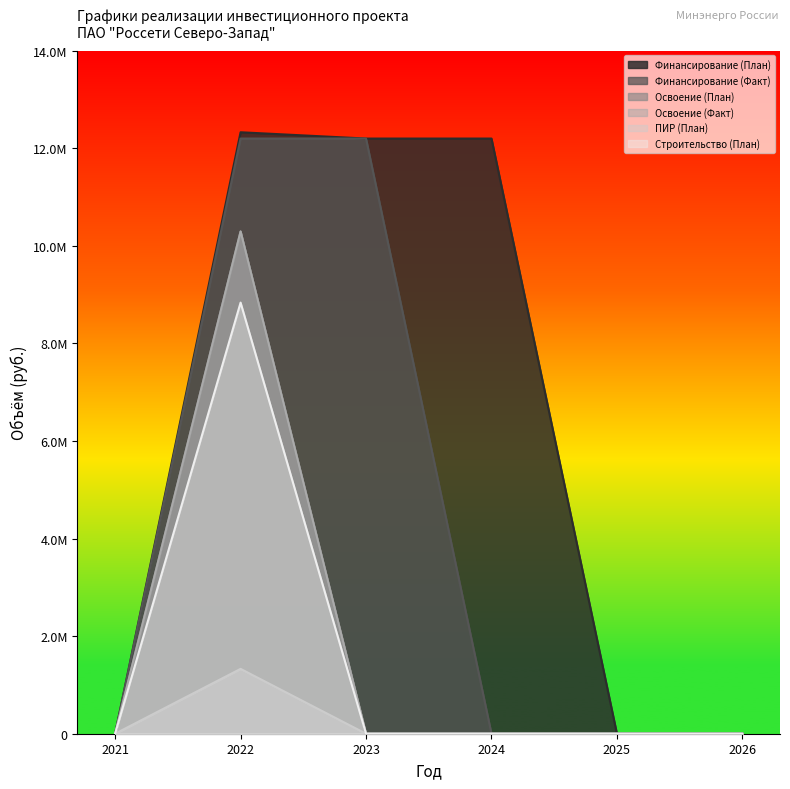

At which category does the chart reach its minimum across all series?

2021